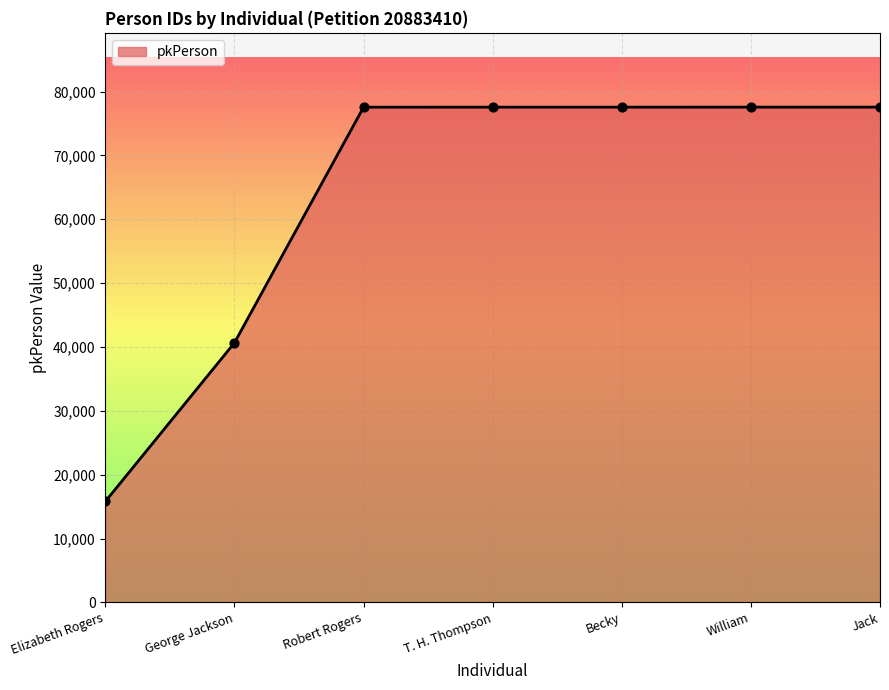

Which has a higher value, Elizabeth Rogers or Robert Rogers?

Robert Rogers